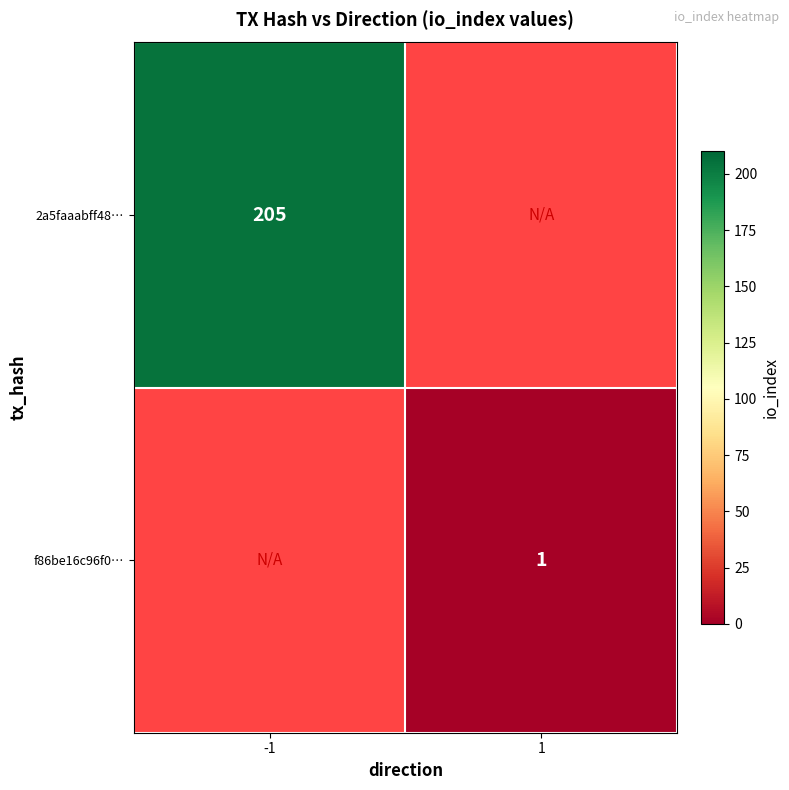

The value of f86be16c96f0… at 1 is 2. True or false?

False